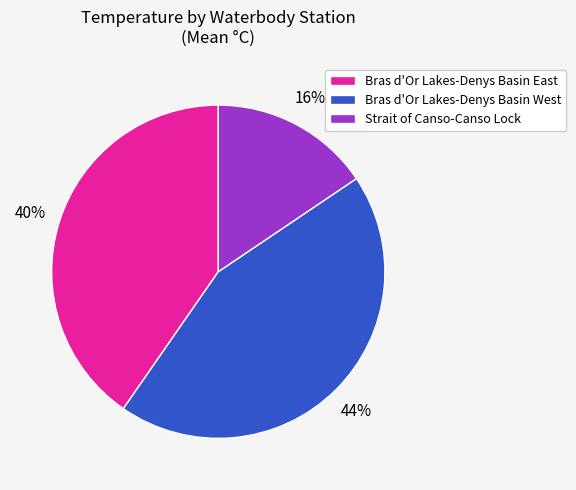

Does Bras d'Or Lakes-Denys Basin East account for over 50% of the chart?

No